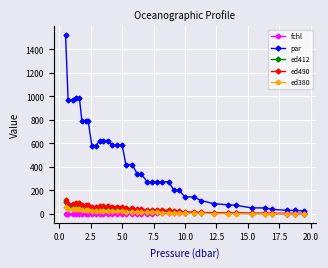

Which series has the widest spread of values?

par